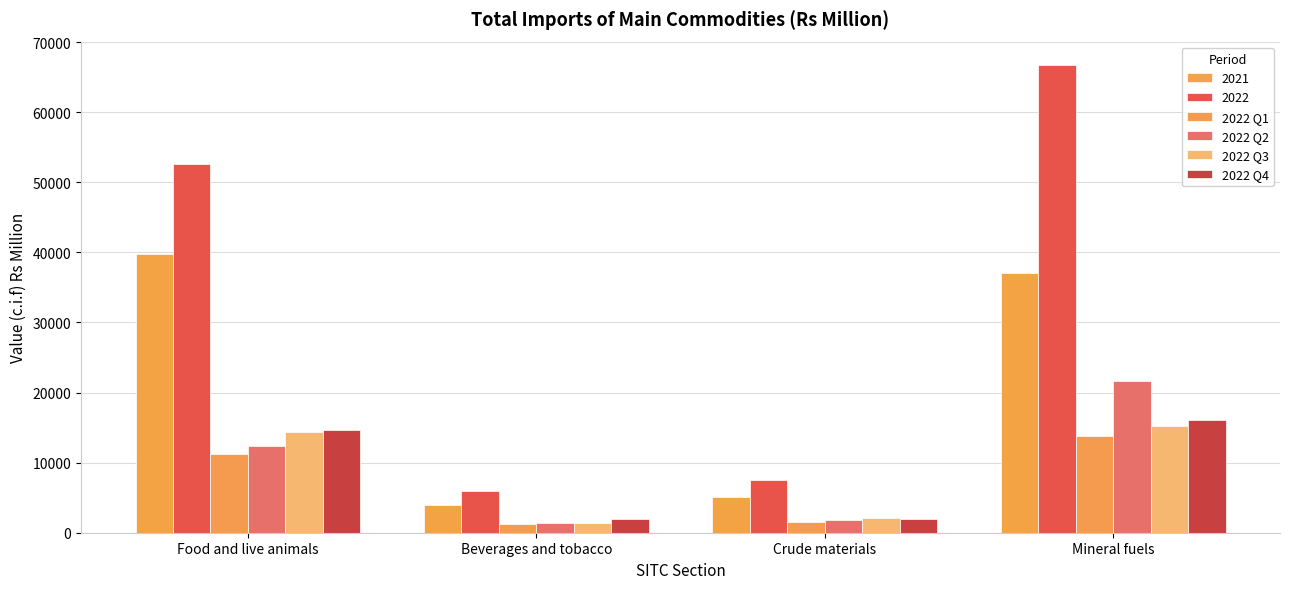

The value of 2022 Q1 at Food and live animals is 11240. True or false?

True